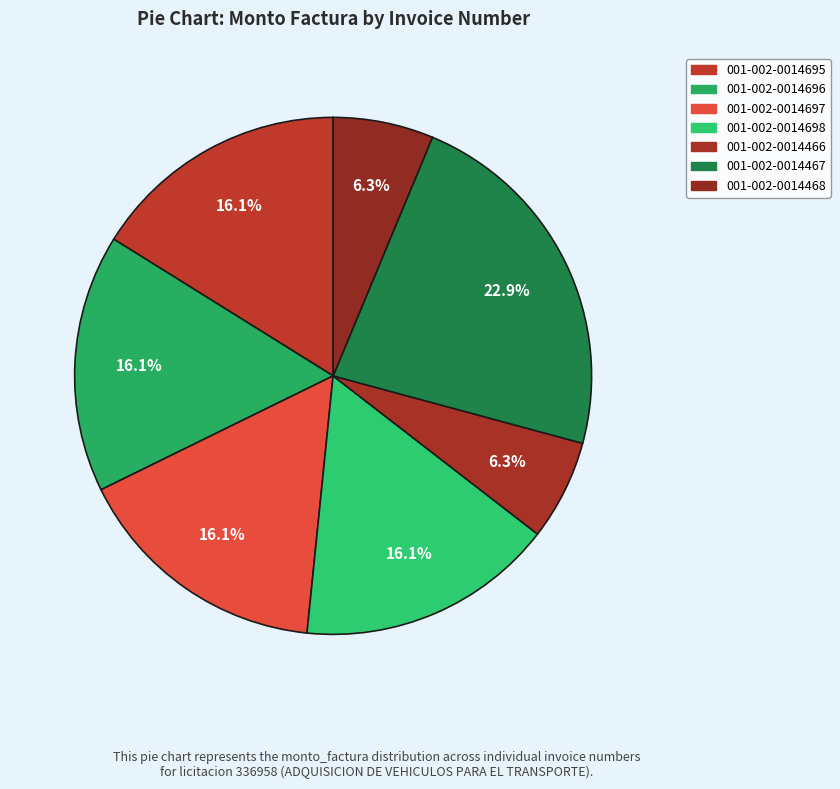

How many slices are in this pie chart?

7